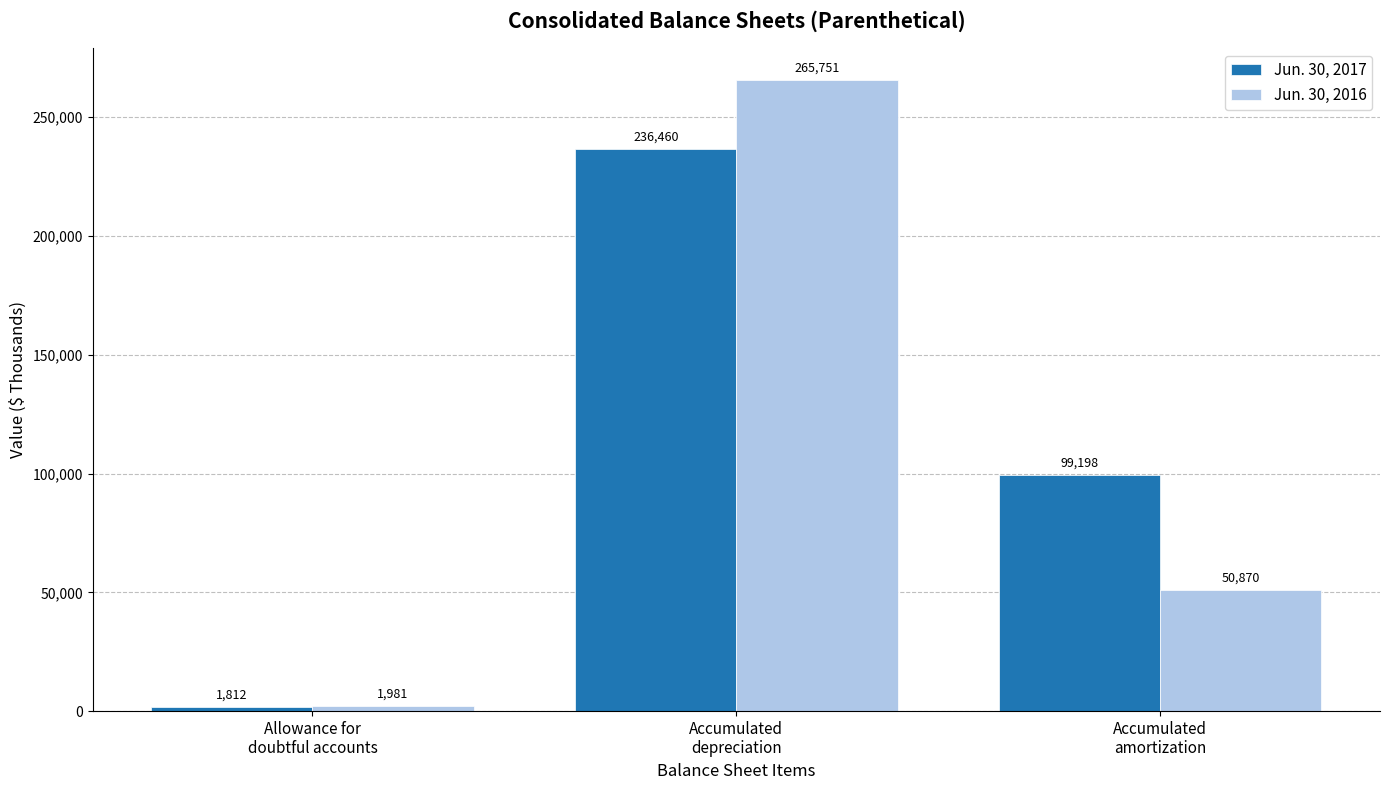

Which series has the widest spread of values?

Jun. 30, 2016